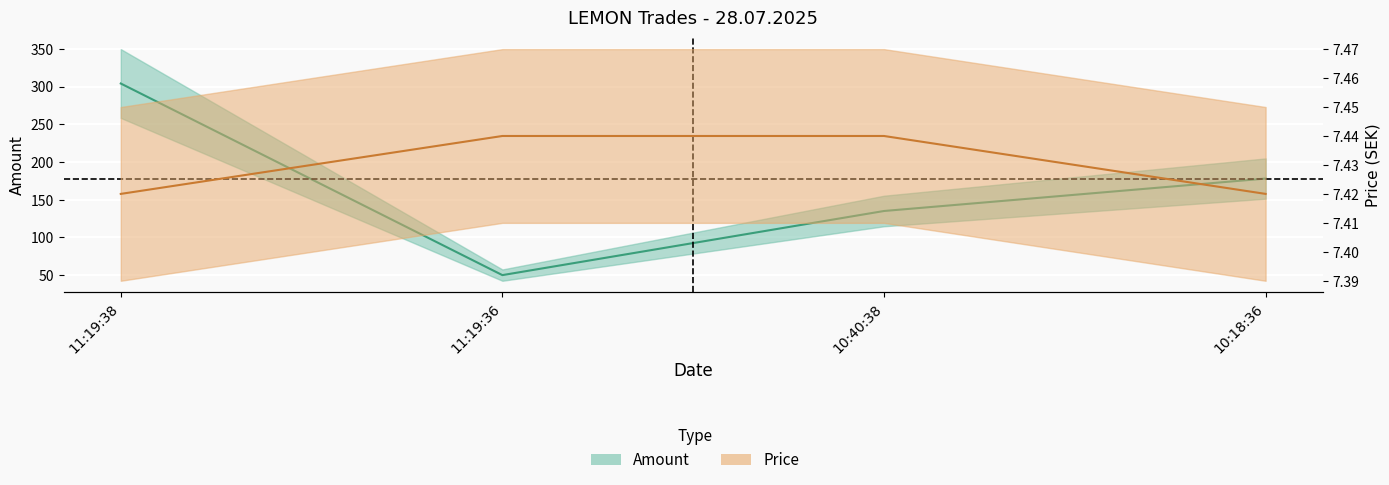

At which category is the sum across all series the highest?

11:19:38